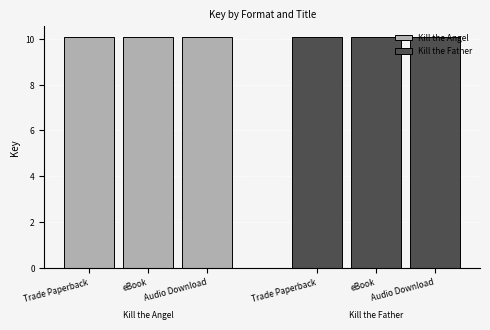

What is the sum of the Kill the Father values at Trade Paperback and Audio Download?

20.1